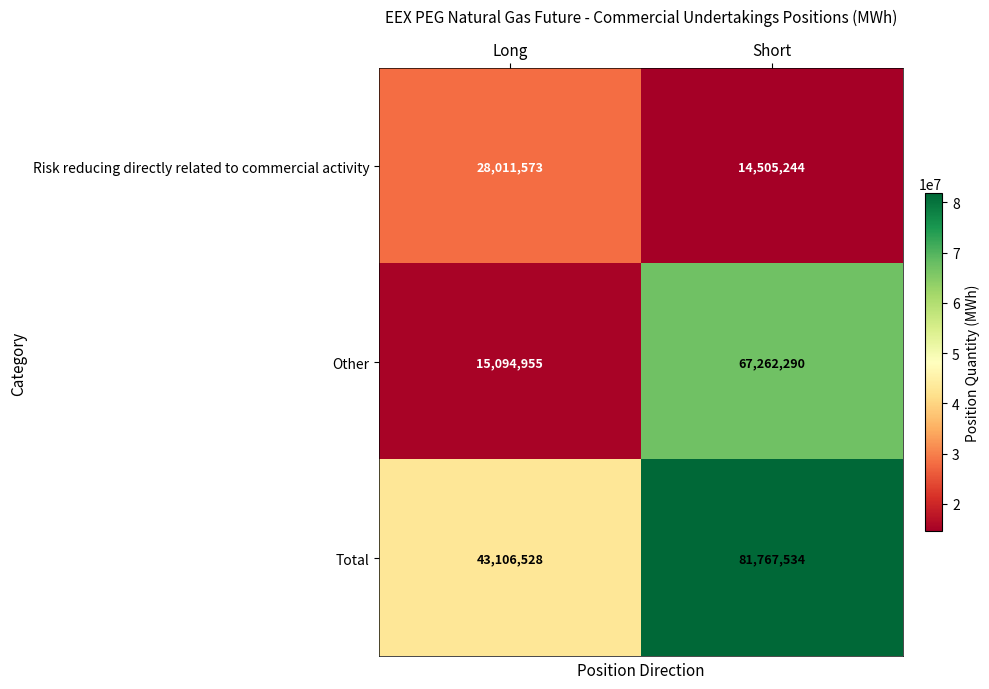

Which series has the largest total across all categories?

Total